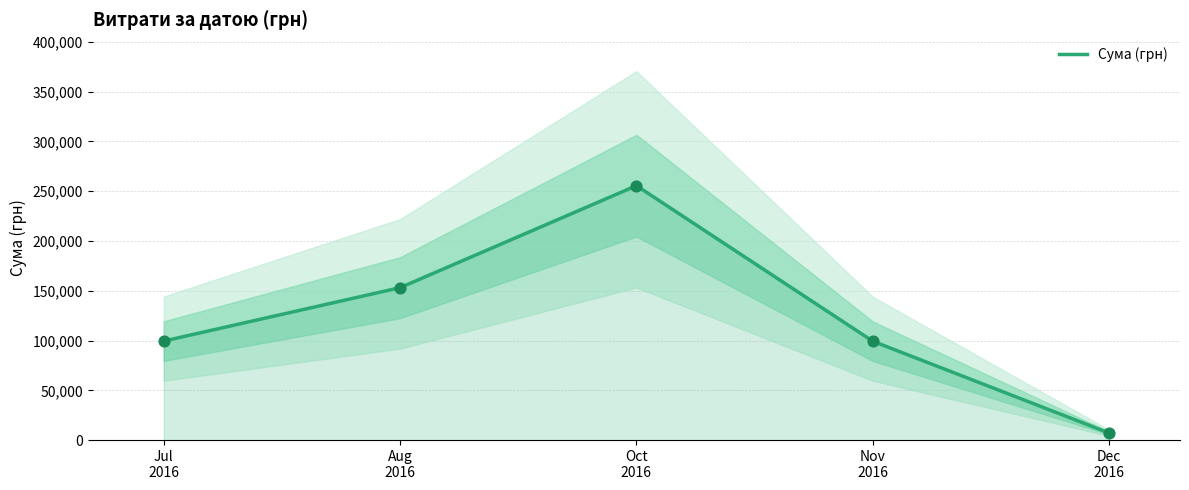

Approximately how many times larger is the value at Aug
2016 compared to Dec
2016?

21.6